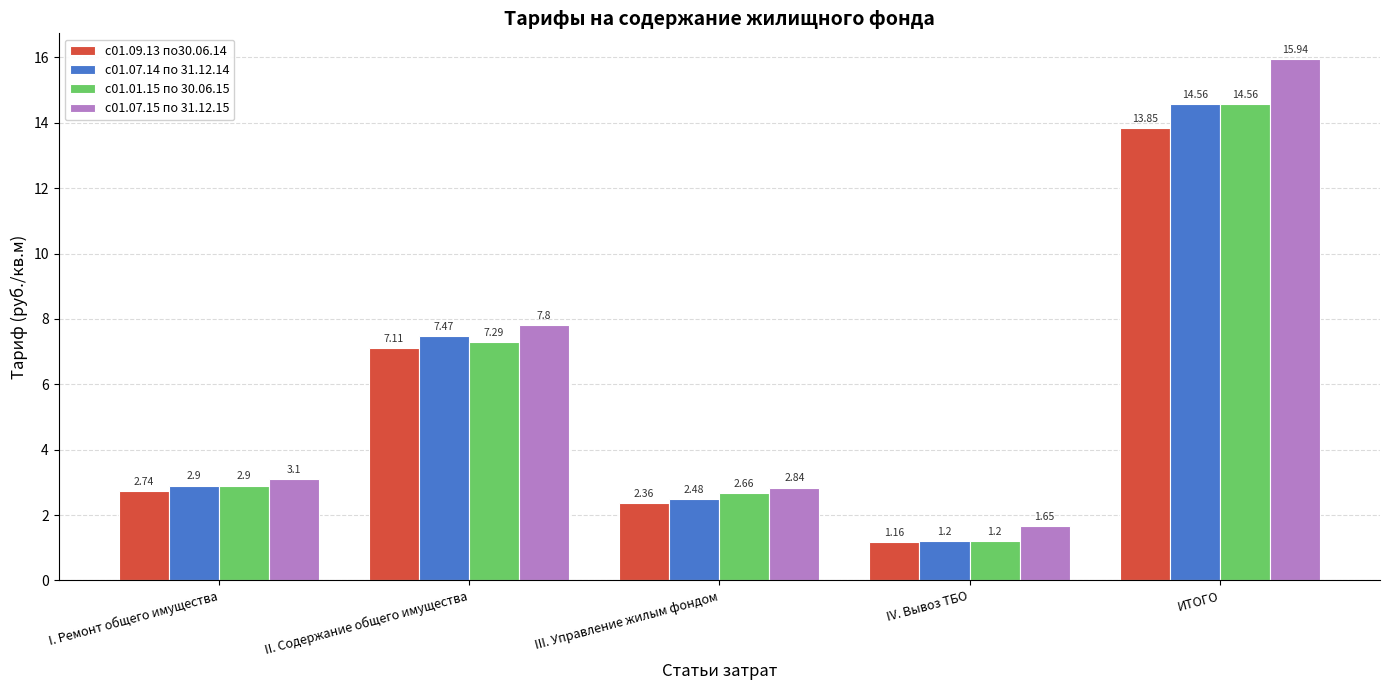

List the labels in order of с01.01.15 по 30.06.15 value, largest first.

ИТОГО, II. Содержание общего имущества, I. Ремонт общего имущества, III. Управление жилым фондом, IV. Вывоз ТБО